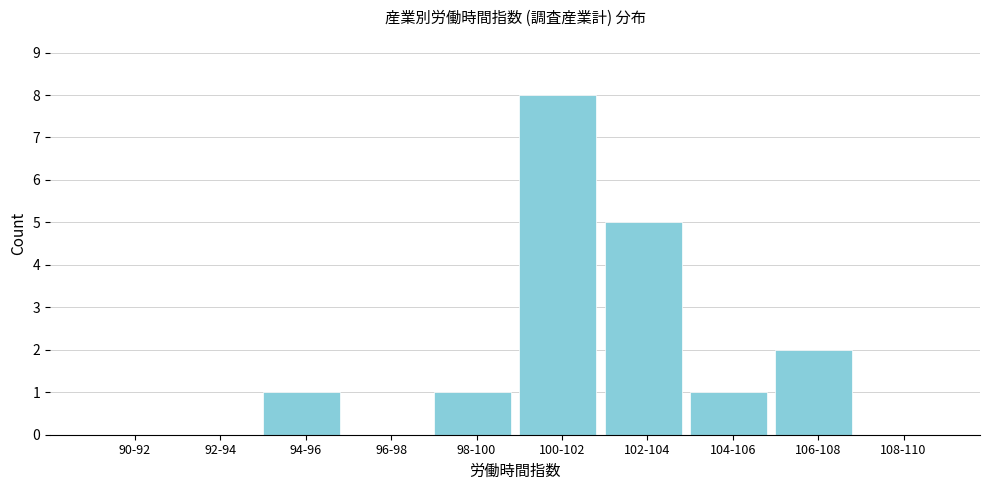

Reading left to right, transcribe all the data shown in this chart.

90-92=0	92-94=0	94-96=1	96-98=0	98-100=1	100-102=8	102-104=5	104-106=1	106-108=2	108-110=0